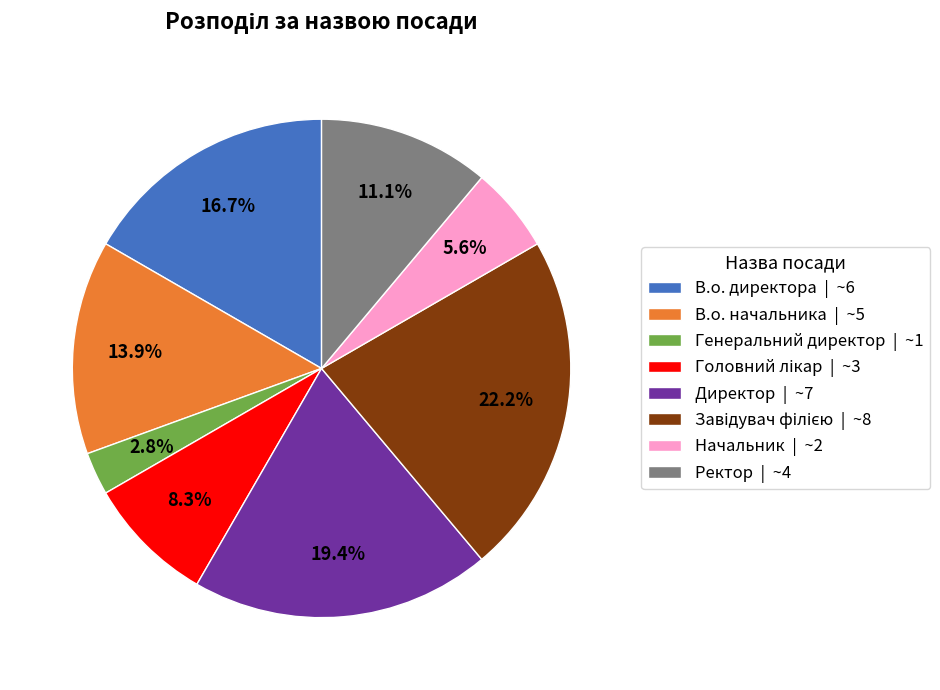

Do Начальник | ~2 and Ректор | ~4 together represent more than half of the pie?

No